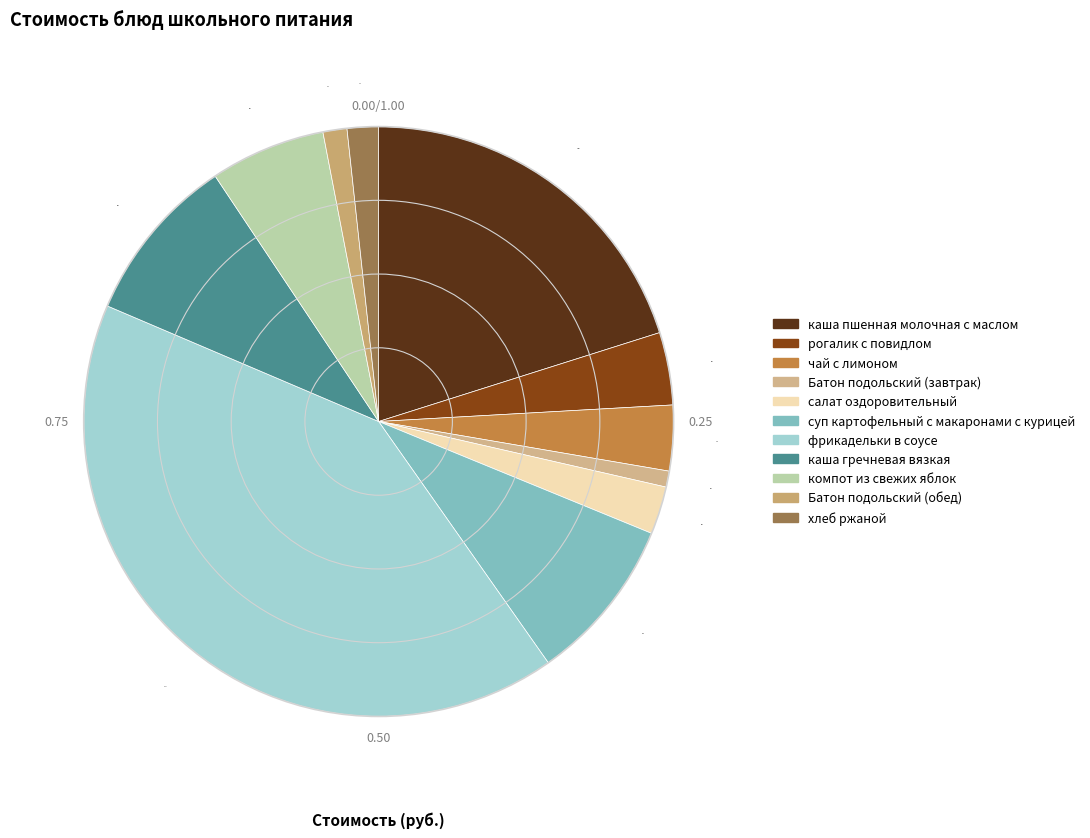

Which slice is the largest?

фрикадельки в соусе